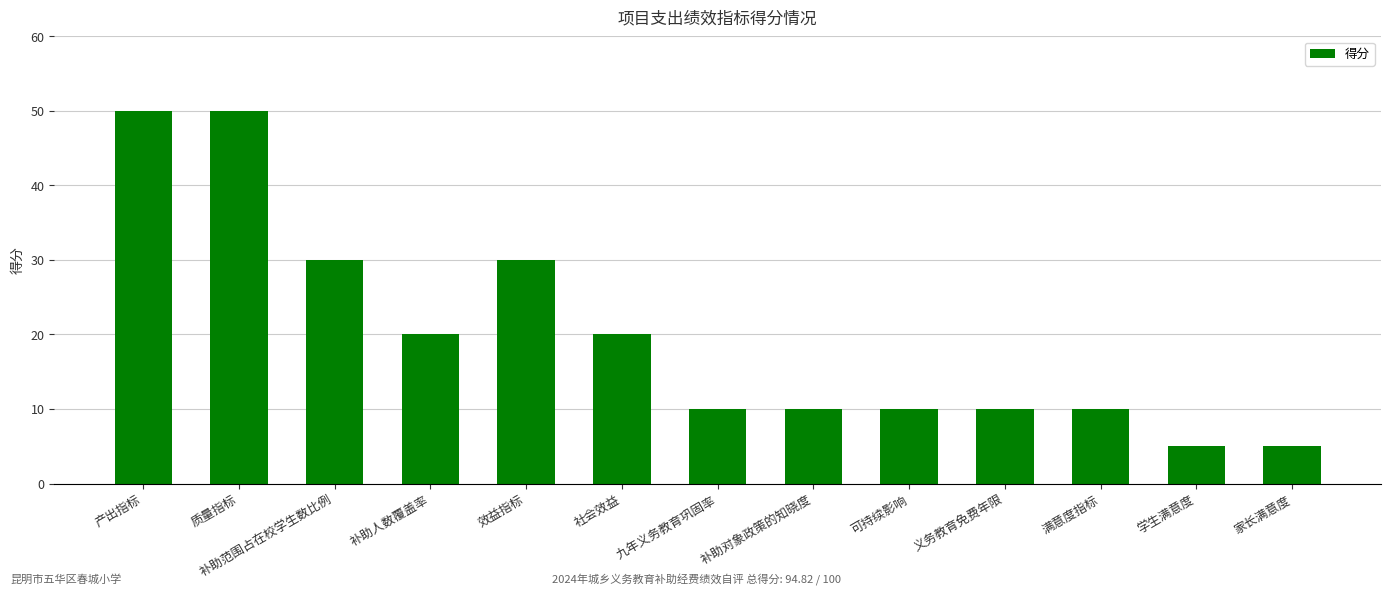

How many bars are there in total?

13